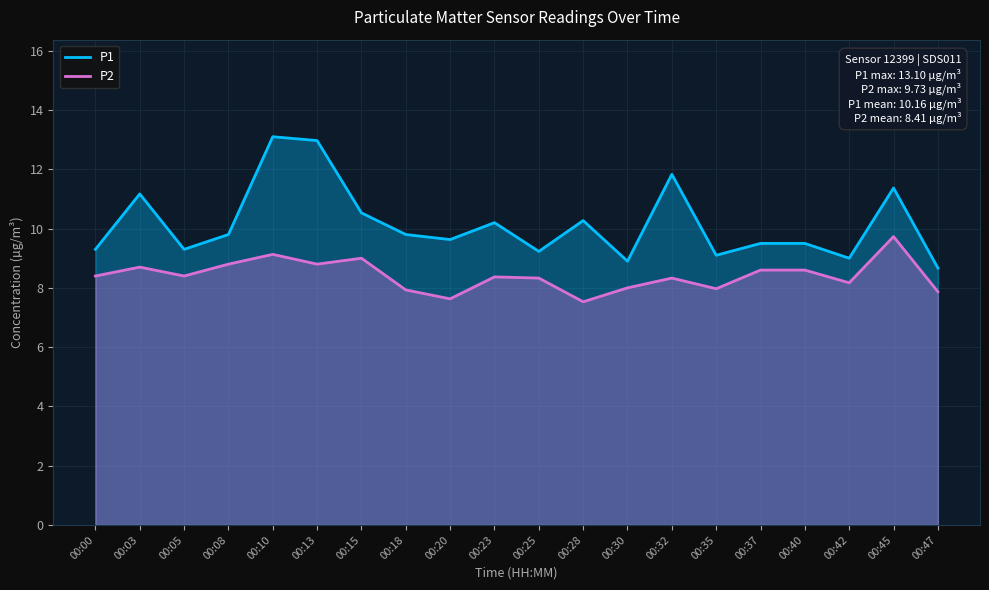

Rank the series at 00:30 from lowest to highest value.

P2, P1